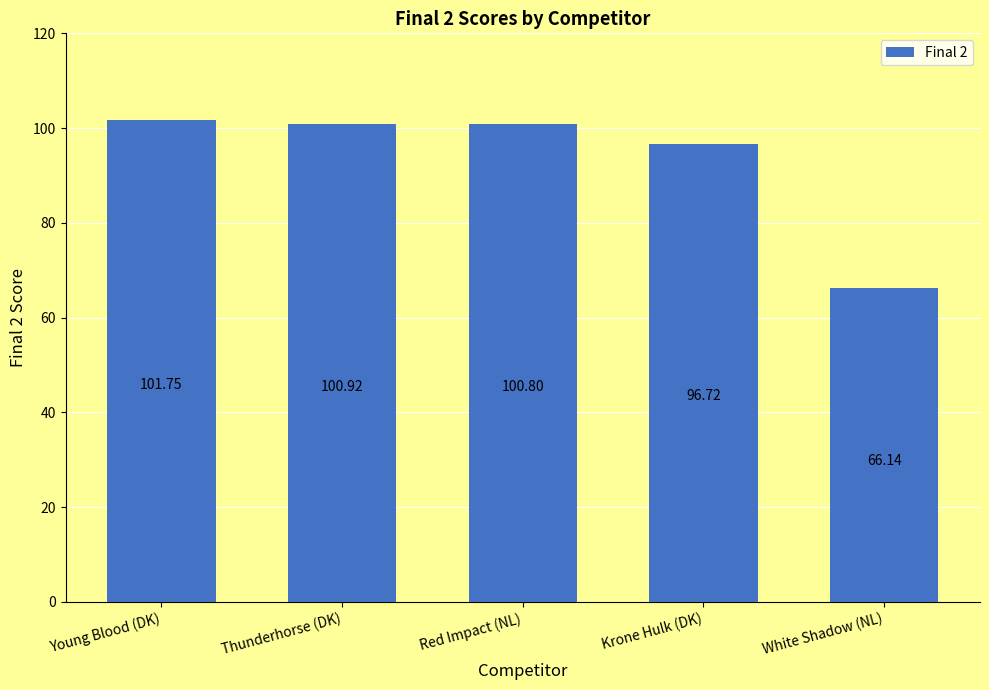

How many values are below 100?

2